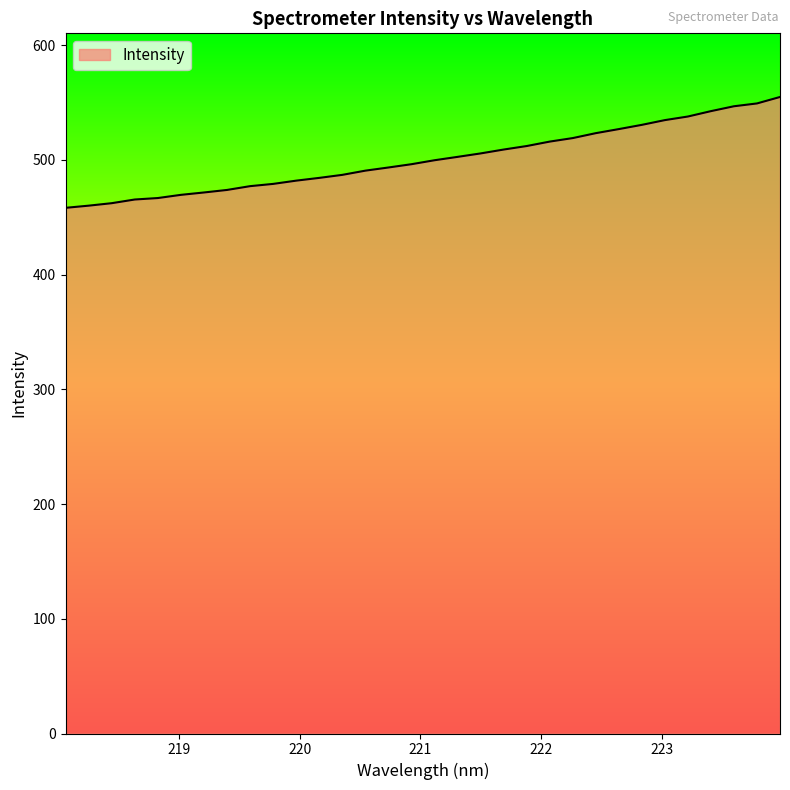

What is the minimum value shown in the chart?

458.2